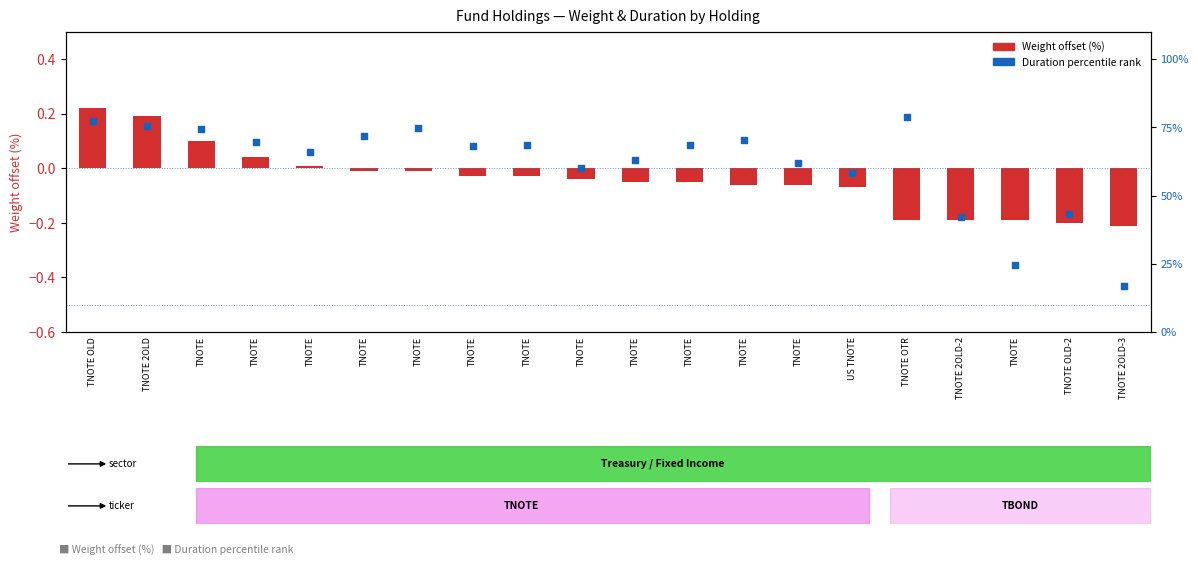

Which series contains the lowest Y value?

Weight offset (%)